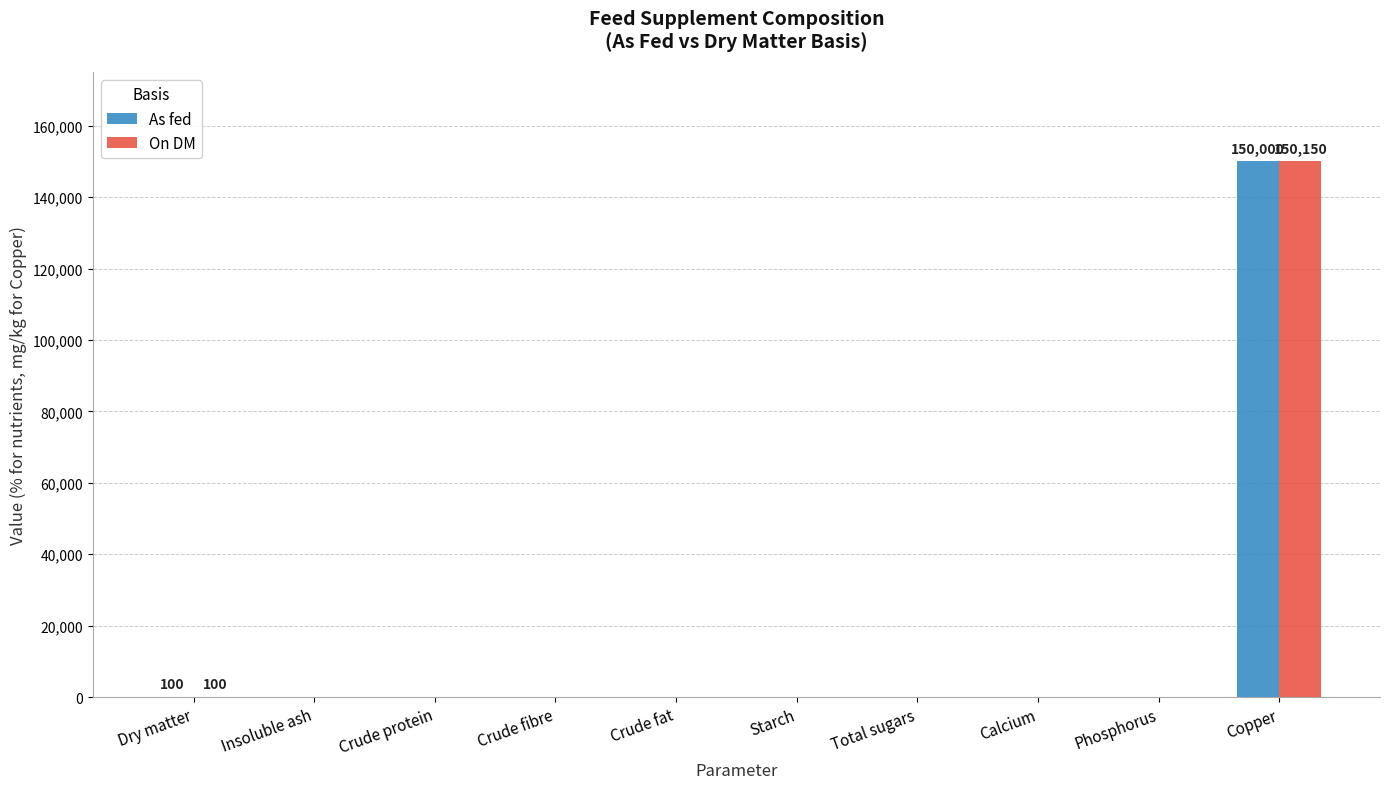

Is the value of On DM at Phosphorus greater than the value of As fed at Copper?

No